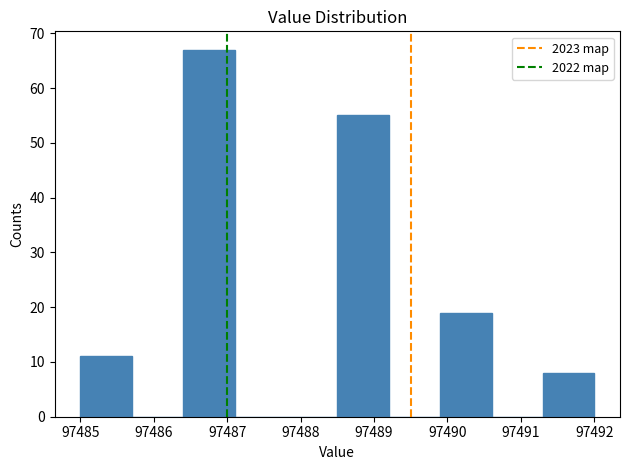

How tall is the bar that spans 97491.3 to 97492.0 on the x-axis? The values are not printed on the chart, so give them approximately, as read against the axis.

8